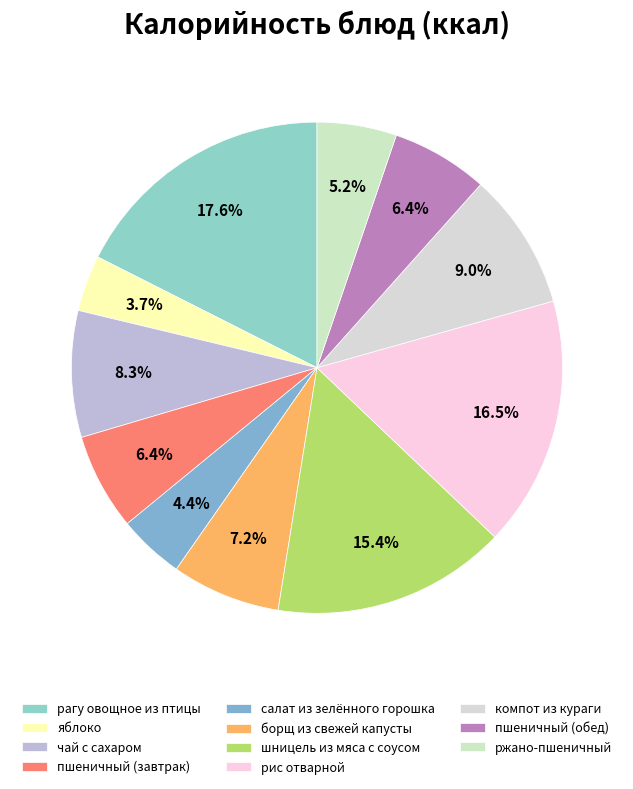

How many segments does this pie chart have?

11